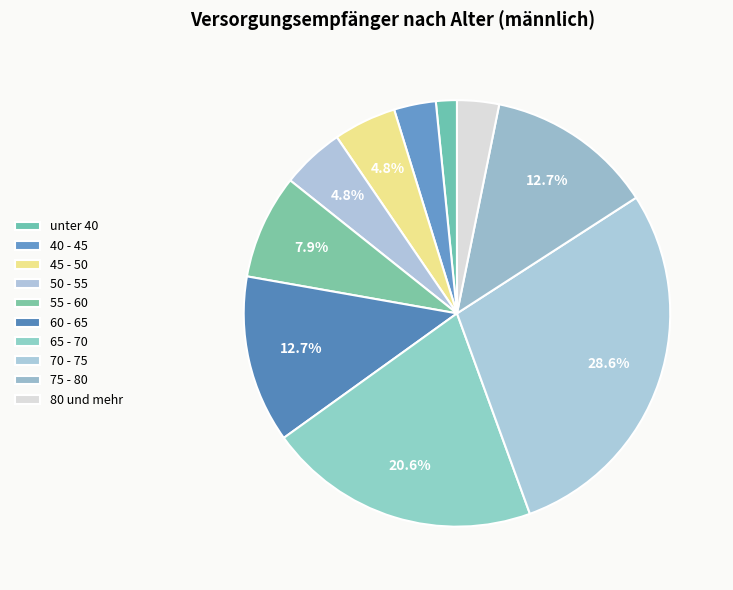

What is the ratio of the value at 75 - 80 to the value at 65 - 70?

0.6